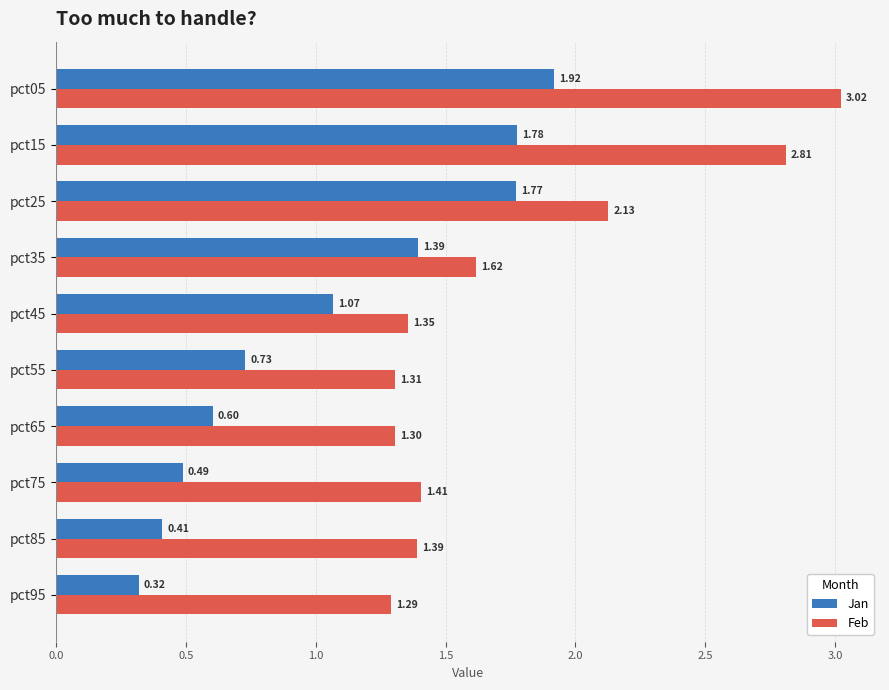

Where is Feb nearest to the value 2?

pct25